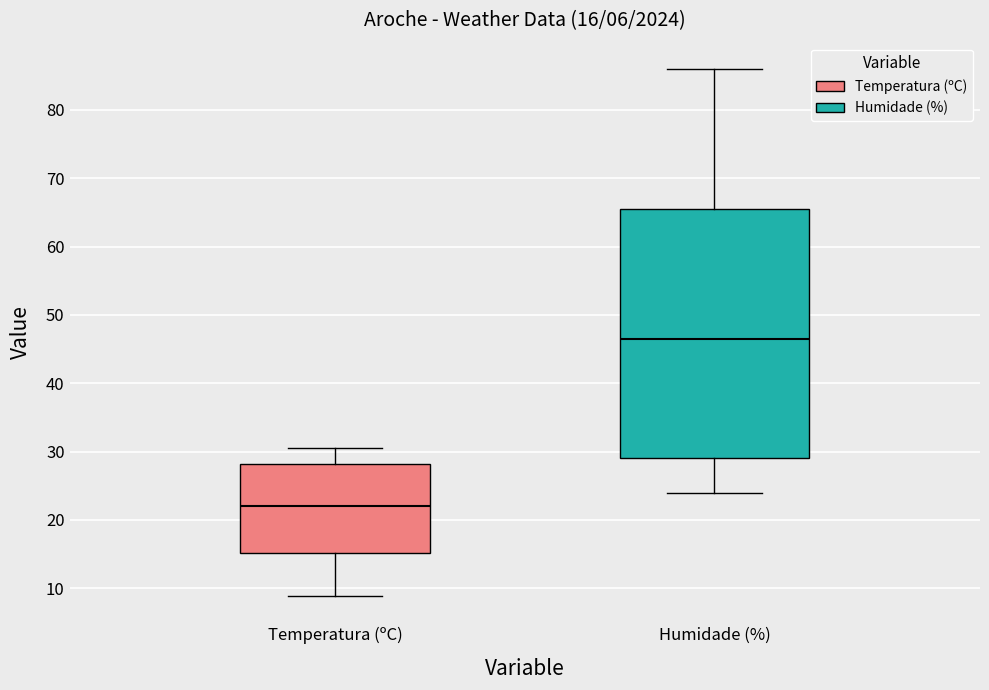

Which box's median line is the highest?

Humidade (%)